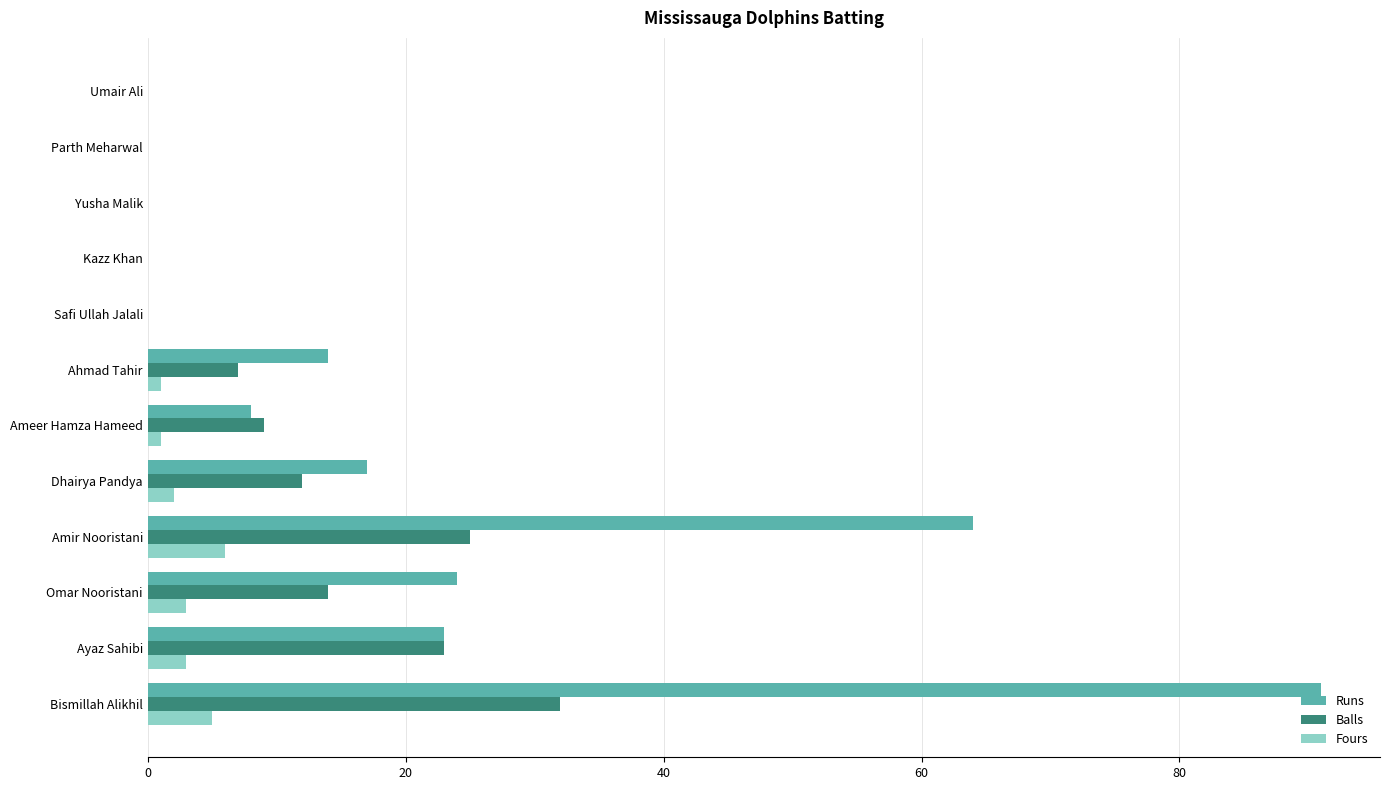

What is the sum of all Fours values?

21